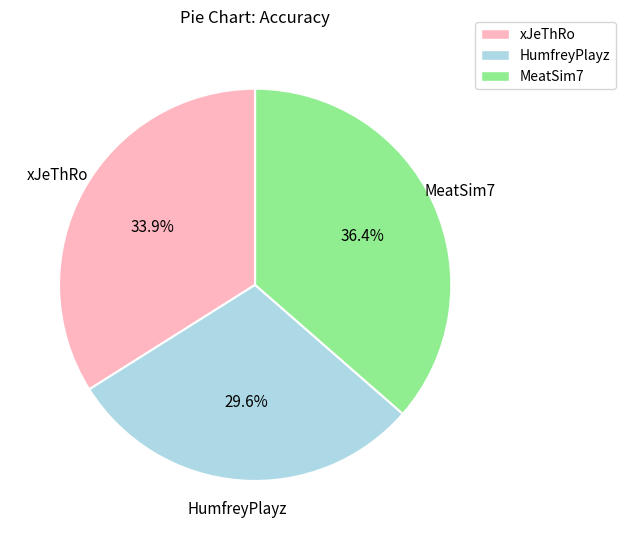

Between HumfreyPlayz and xJeThRo, which is larger?

xJeThRo